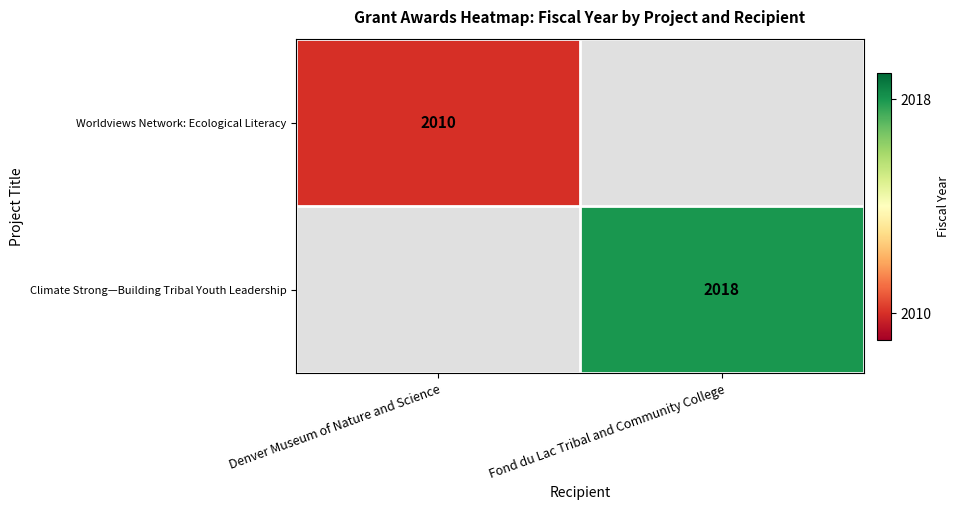

Is it true that Climate Strong—Building Tribal Youth Leadership equals 3628 at Fond du Lac Tribal and Community College?

False